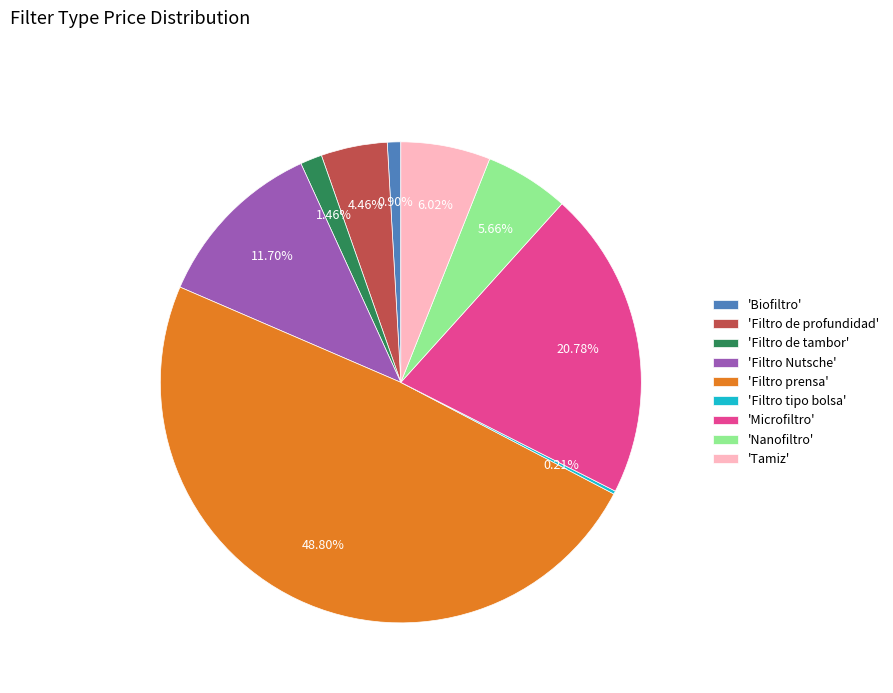

Is 'Filtro de tambor' the majority of the pie?

No